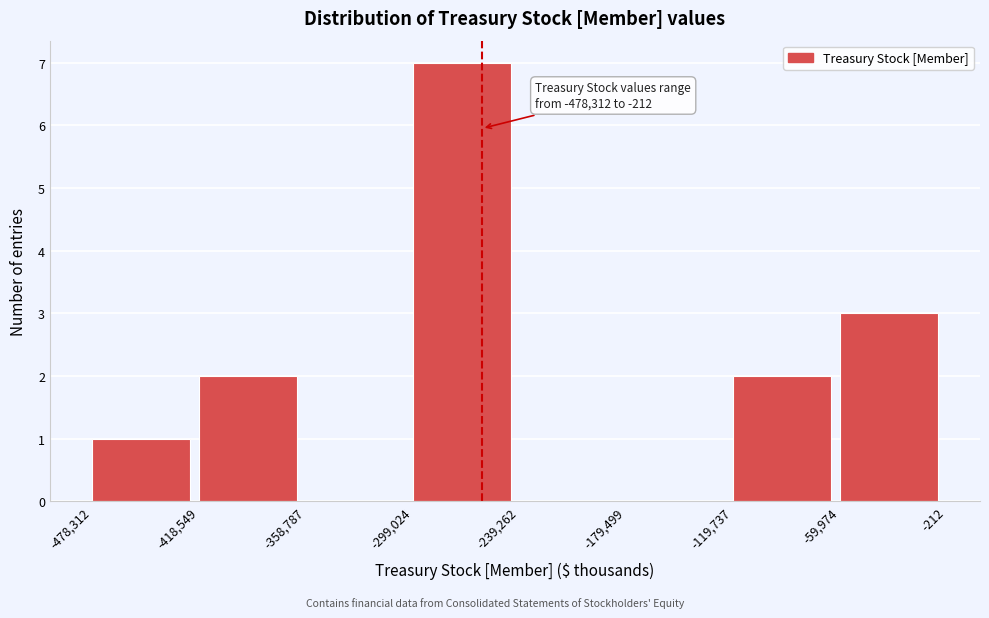

Which range on the x-axis has the tallest bar?

-299,024 to -239,262